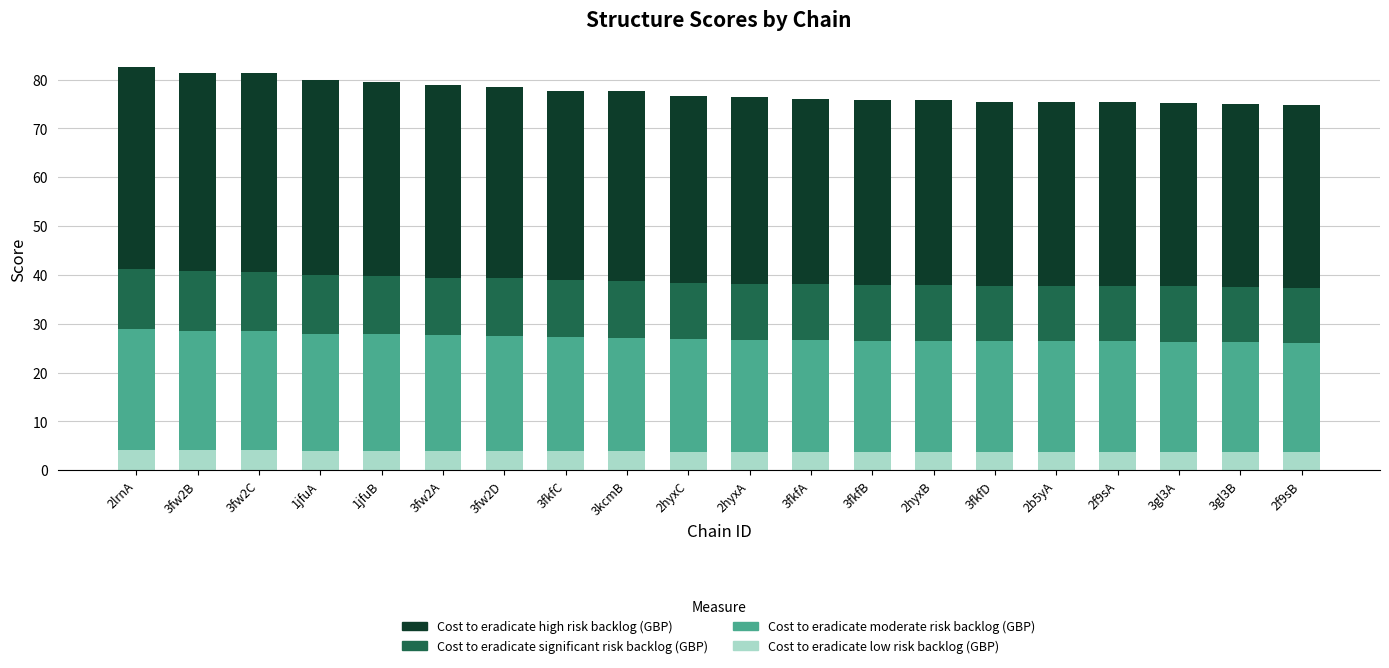

What is the average value of the Cost to eradicate low risk backlog (GBP) series?

3.9